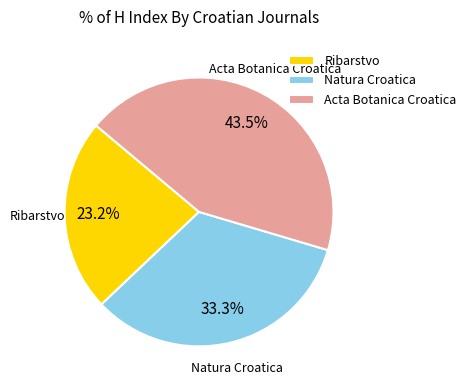

To the nearest percent, what is the average slice percentage?

33%